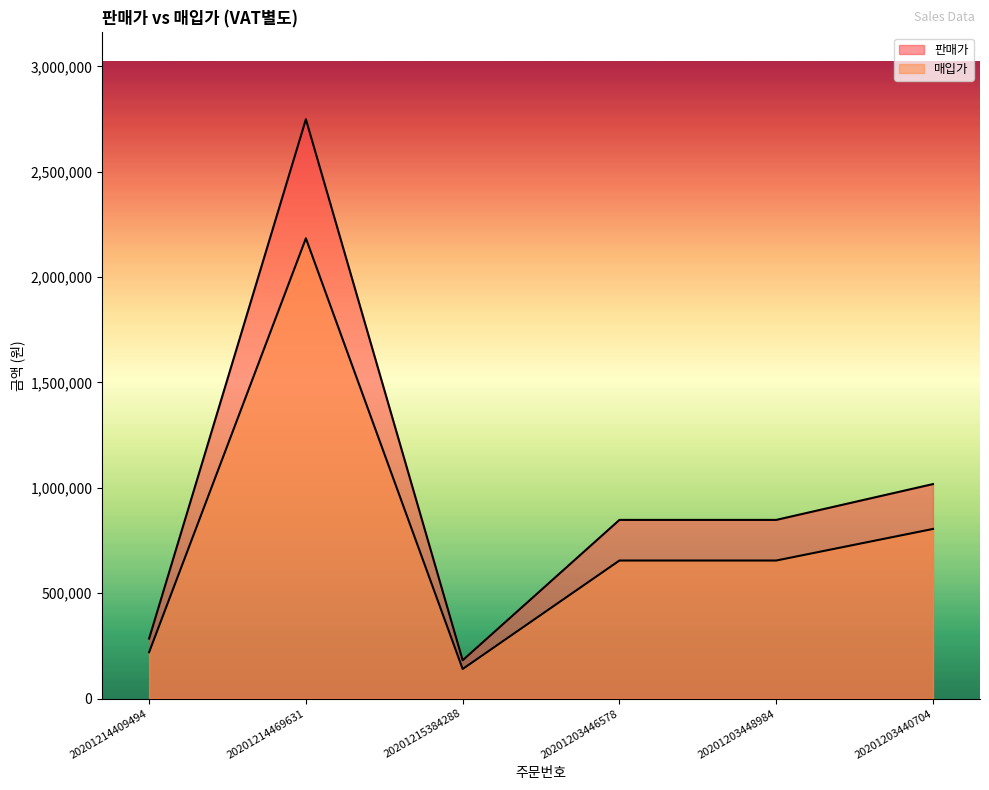

True or false: 판매가 has a value of 2749000 at 20201214469631.

True